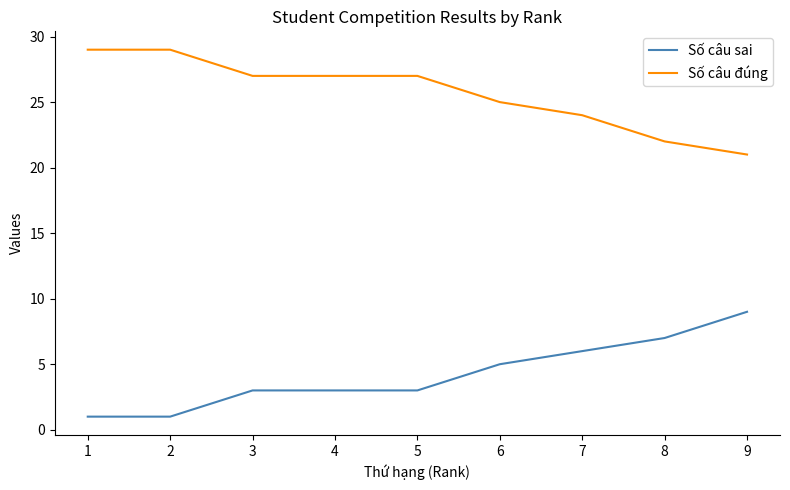

Where is Số câu sai nearest to the value 5?

6